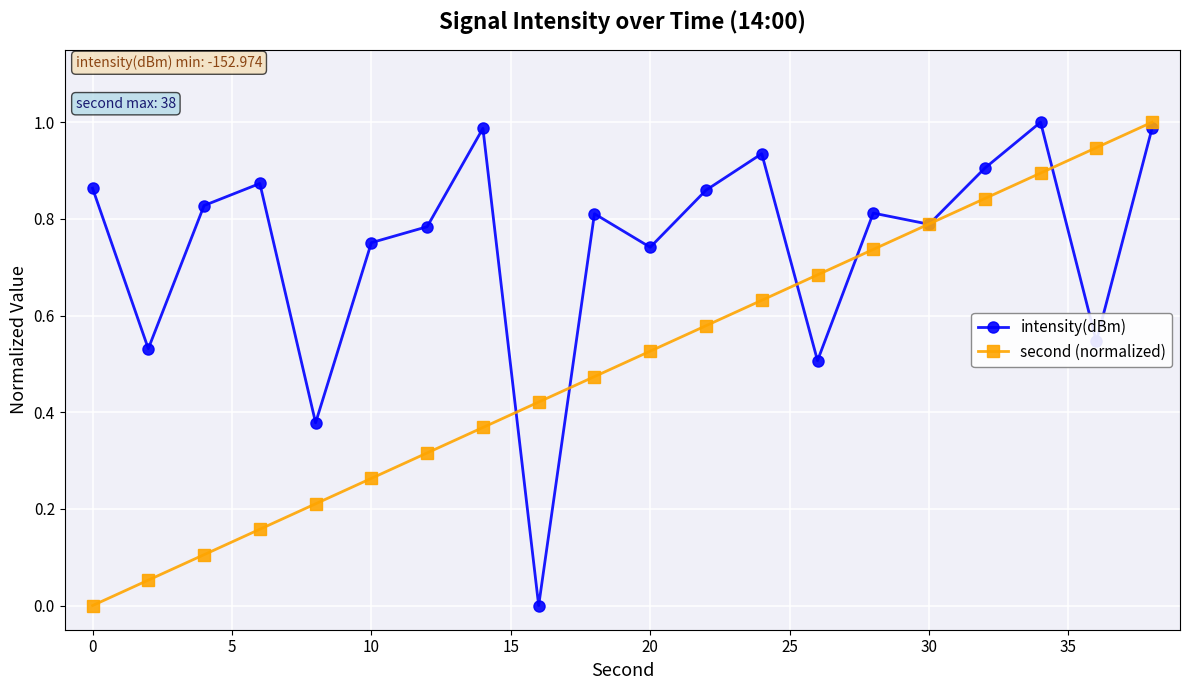

True or false: intensity(dBm) has more than 2 points higher than both neighbors.

True